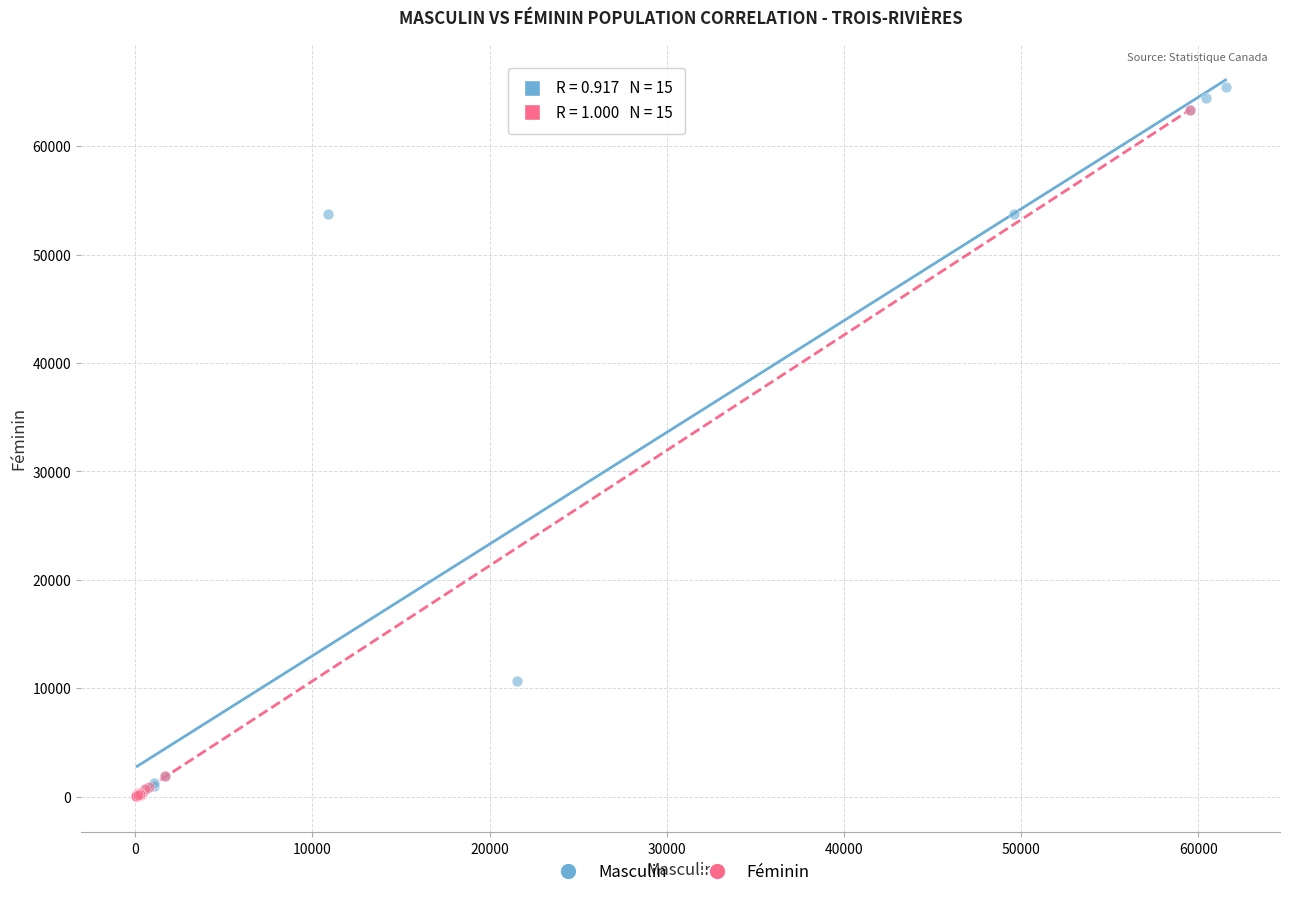

What are all the series names shown in the legend?

Masculin, Féminin